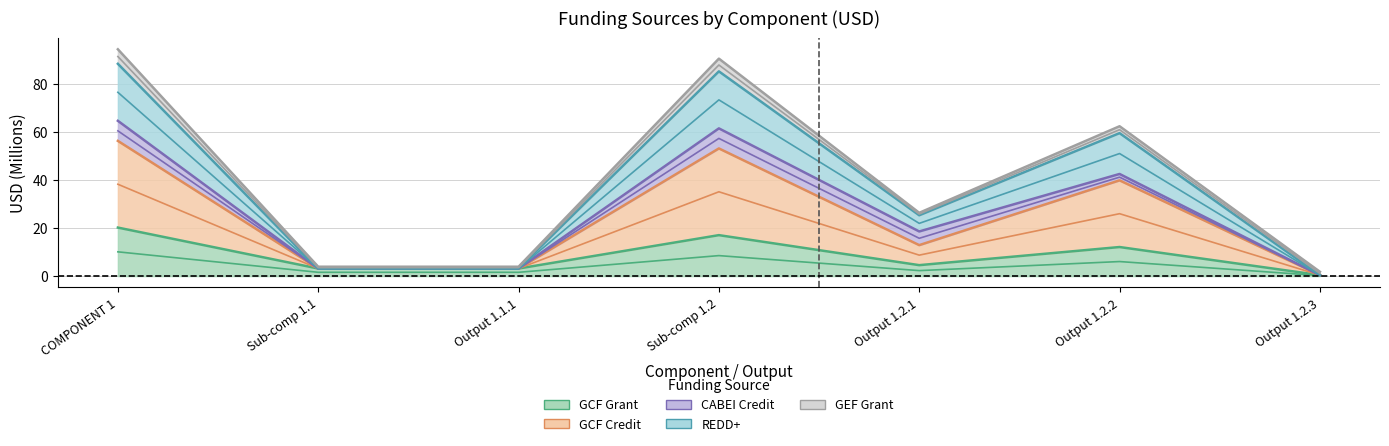

Read the Total Cost (USD) value at Output 1.2.1.

26.4